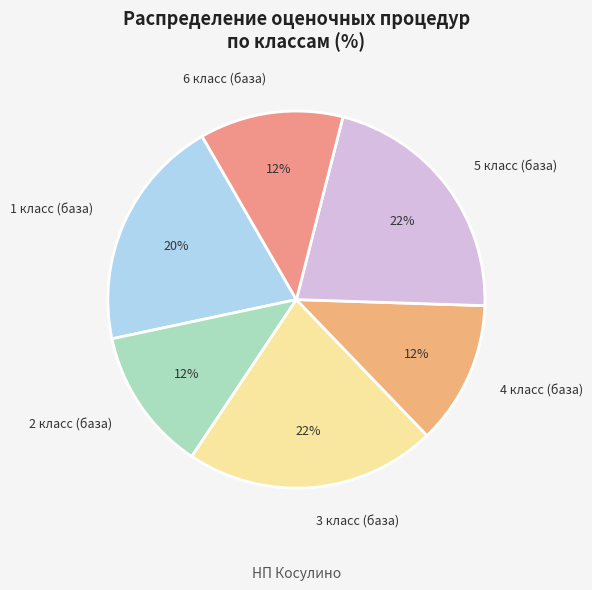

Is 5 класс (база) the majority of the pie?

No